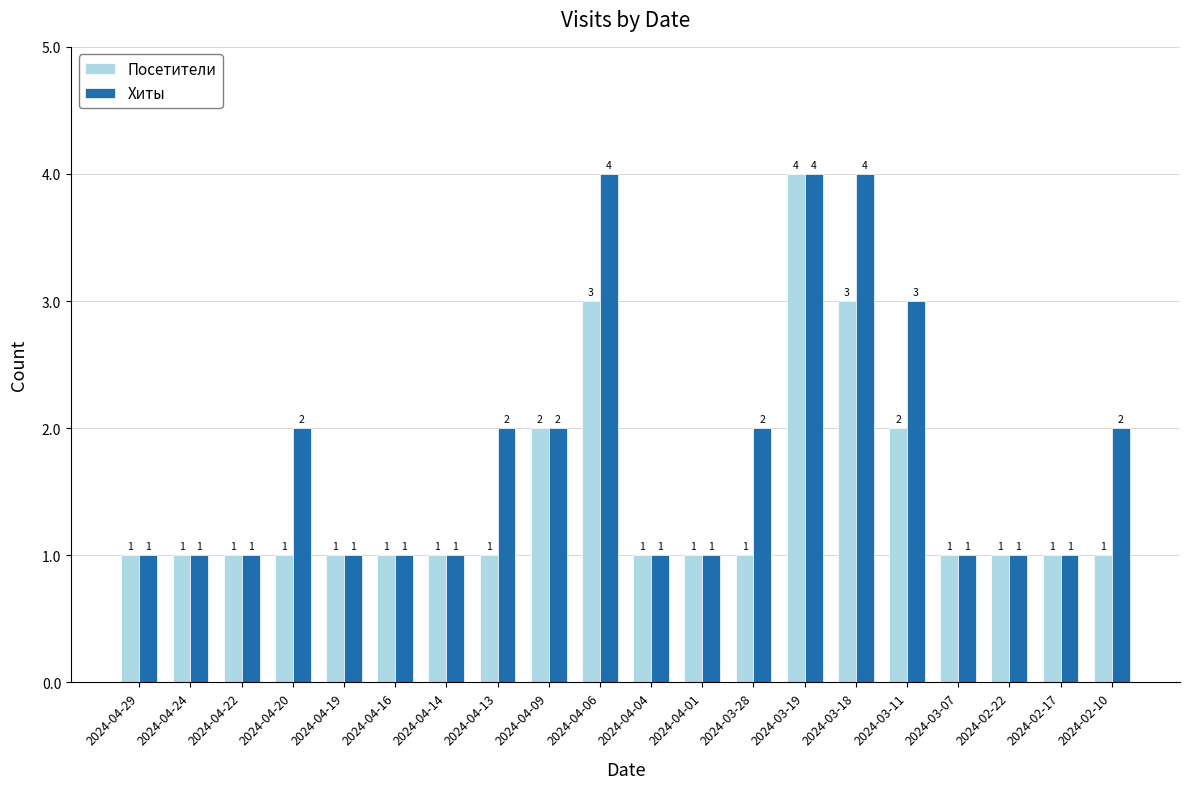

How many bars are there in each group?

2